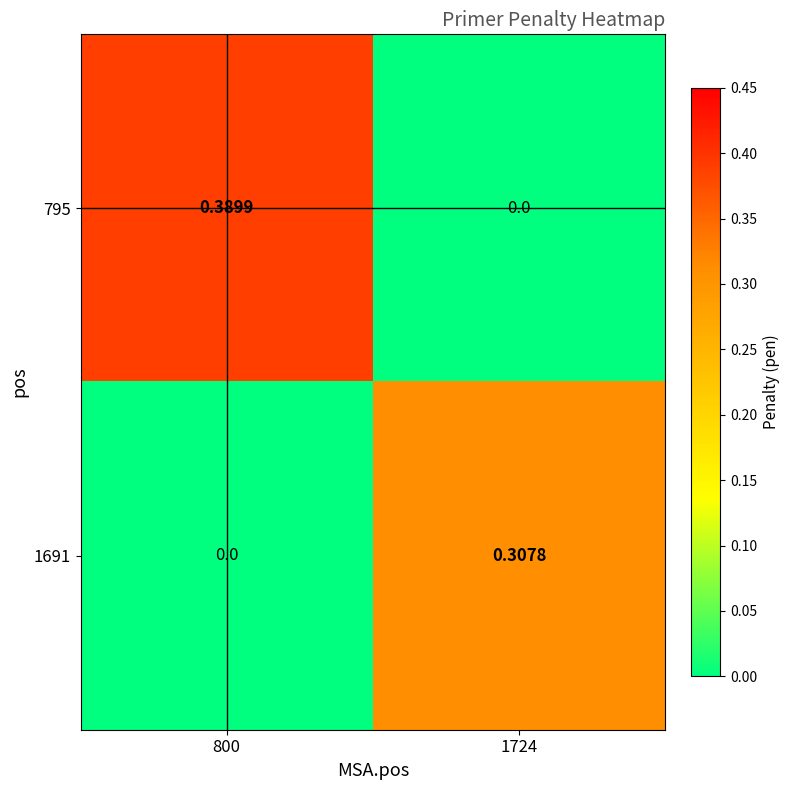

Which series changed the most between 800 and 1724?

795